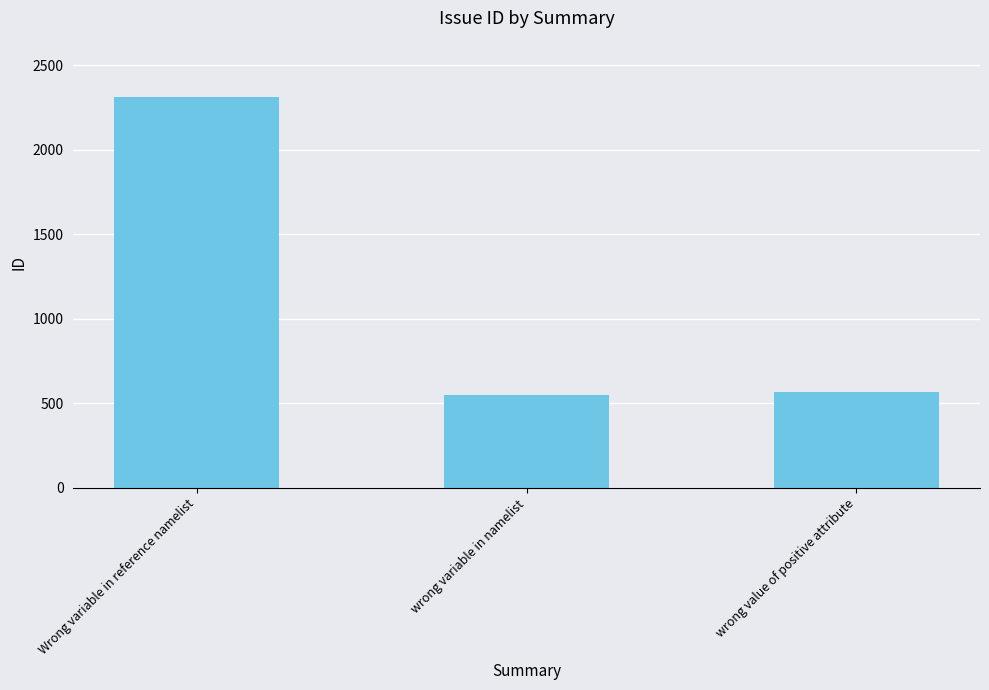

What is the ratio of the value at wrong variable in namelist to the value at wrong value of positive attribute?

1.0